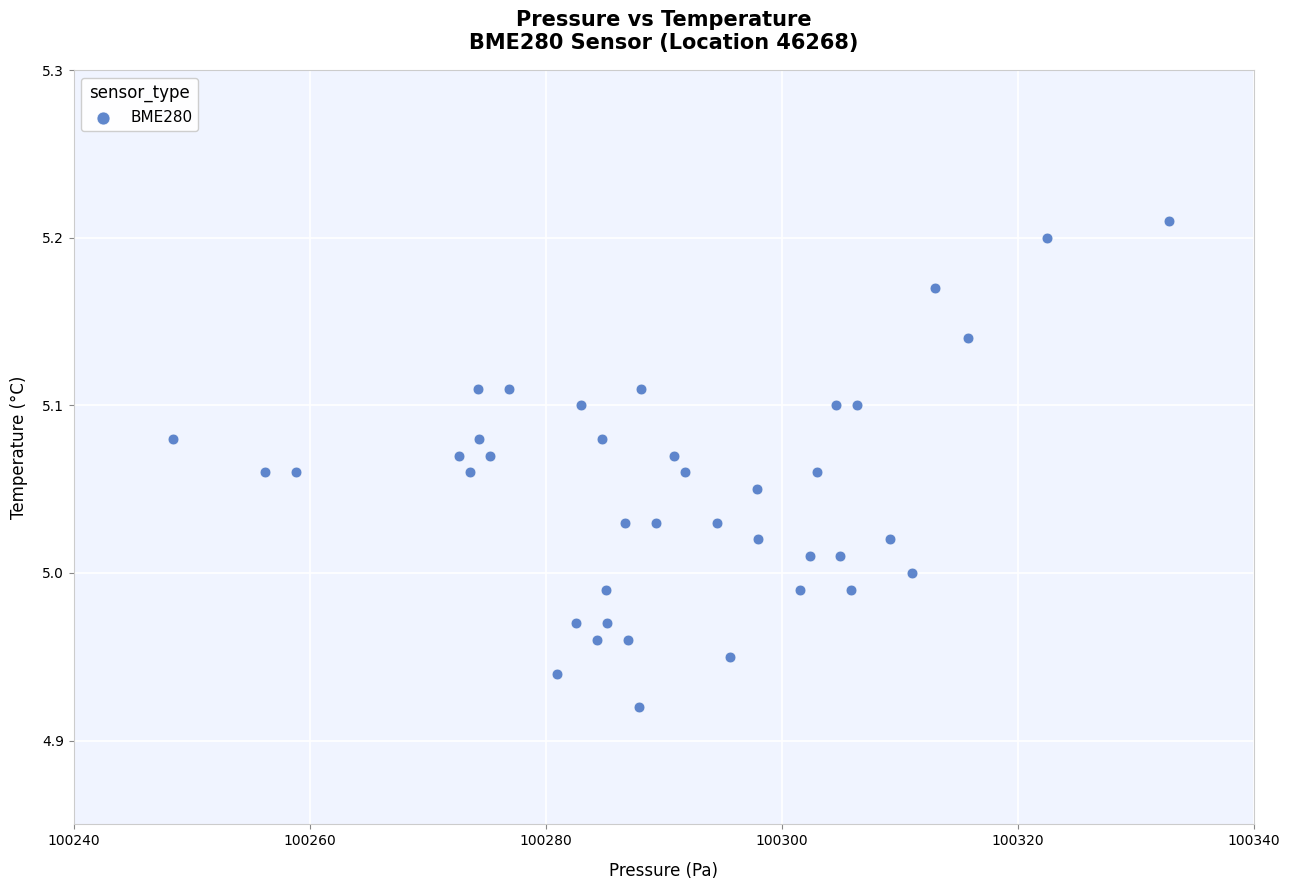

What is the range of Y values (max minus min)?

0.3